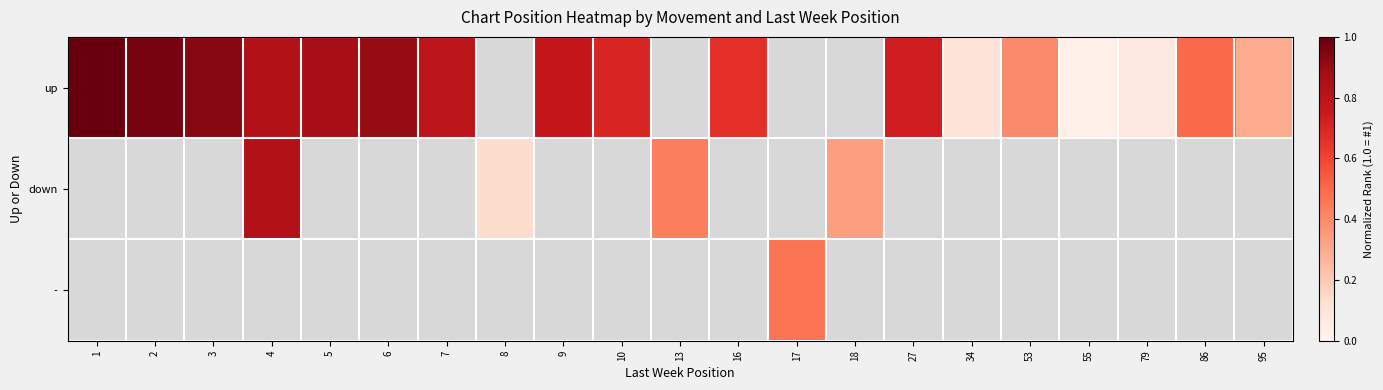

How many values in the up series exceed 0?

17